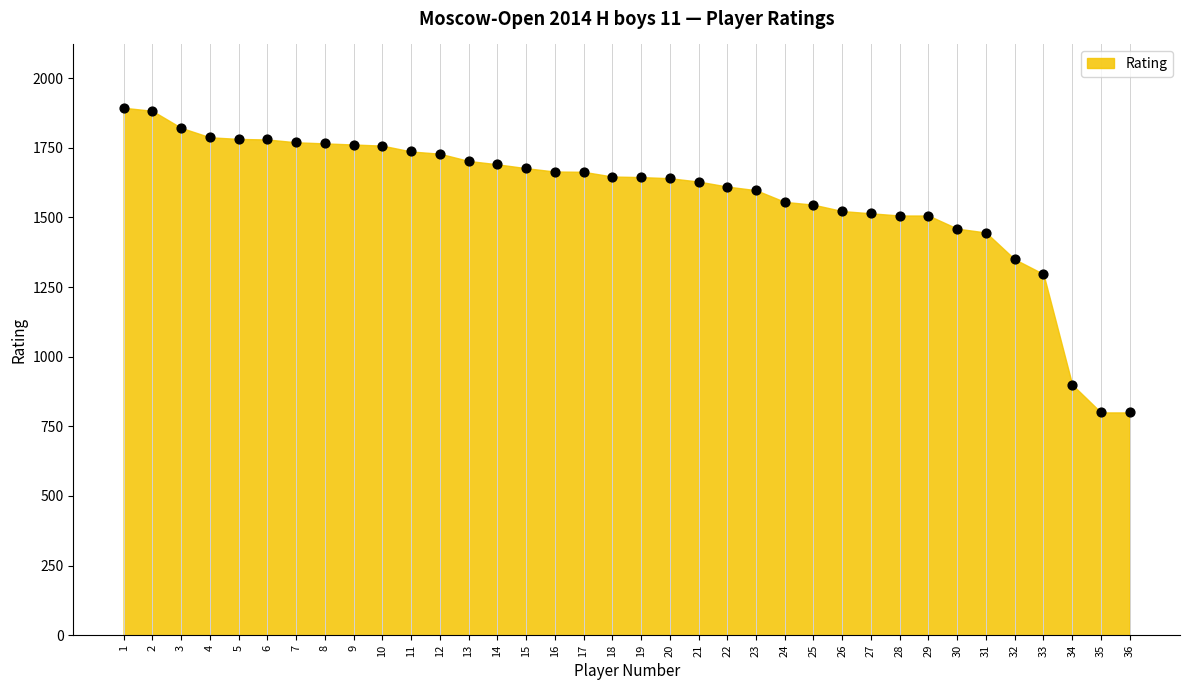

What is the range of Y values (max minus min)?

1094